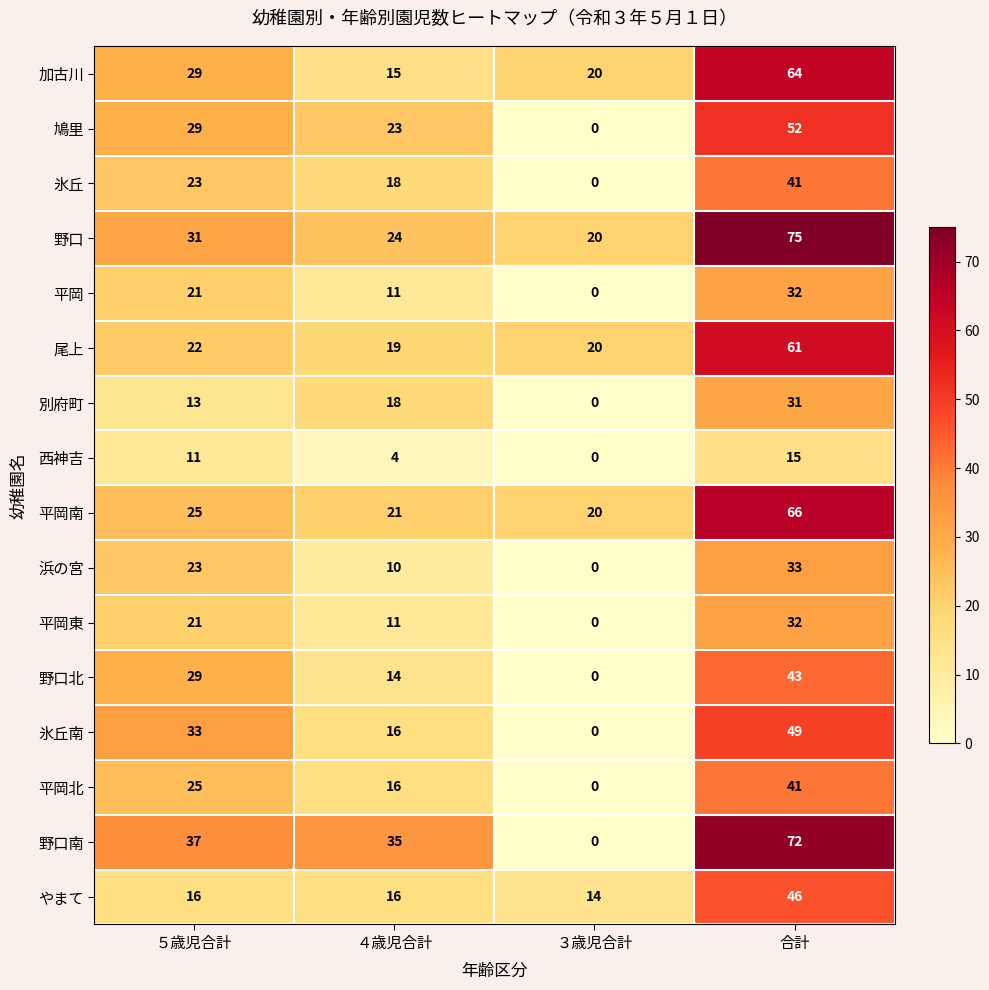

How many data points in 平岡東 are less than 21?

2